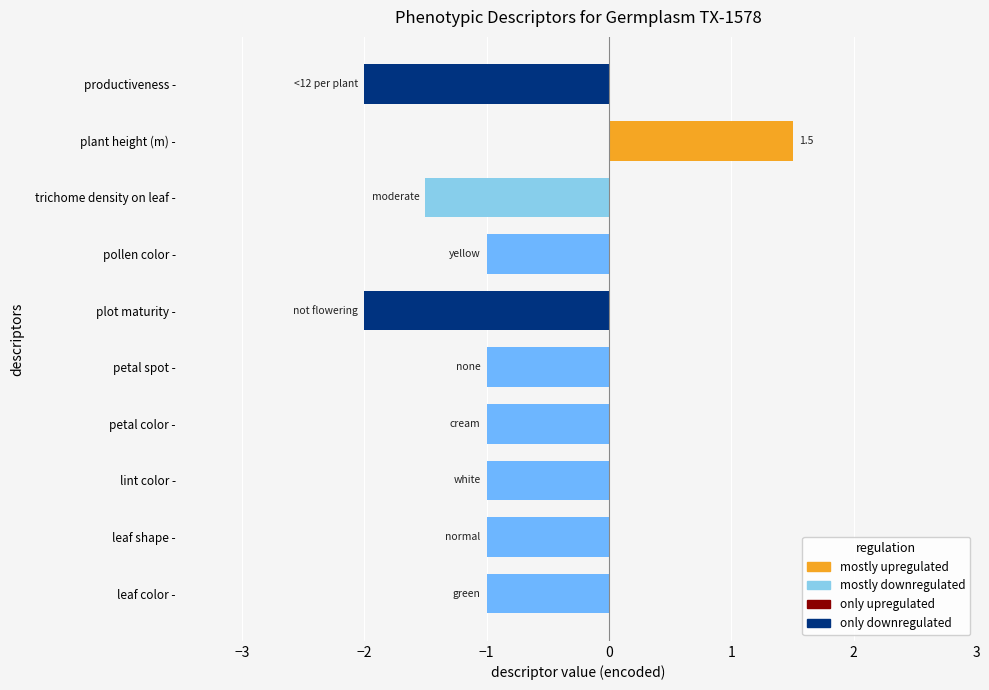

How many data points does each series have?

10